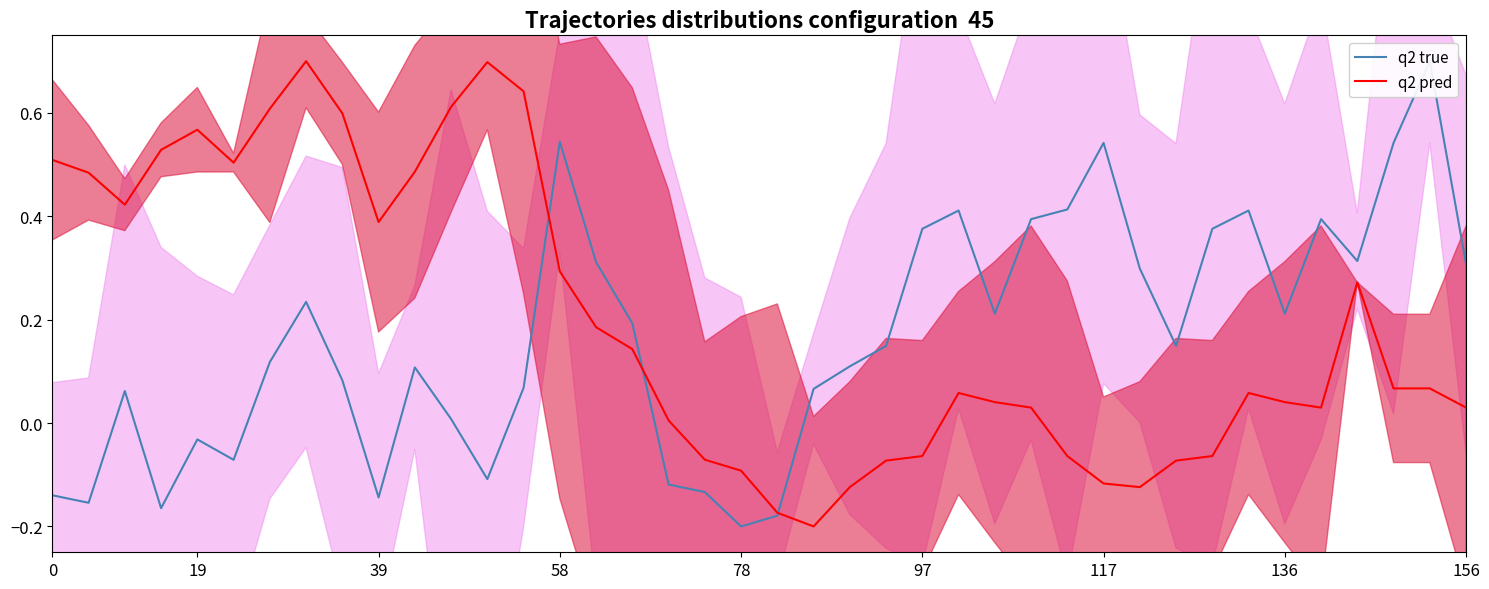

How many intersections are there between q2 true and q2 pred?

3